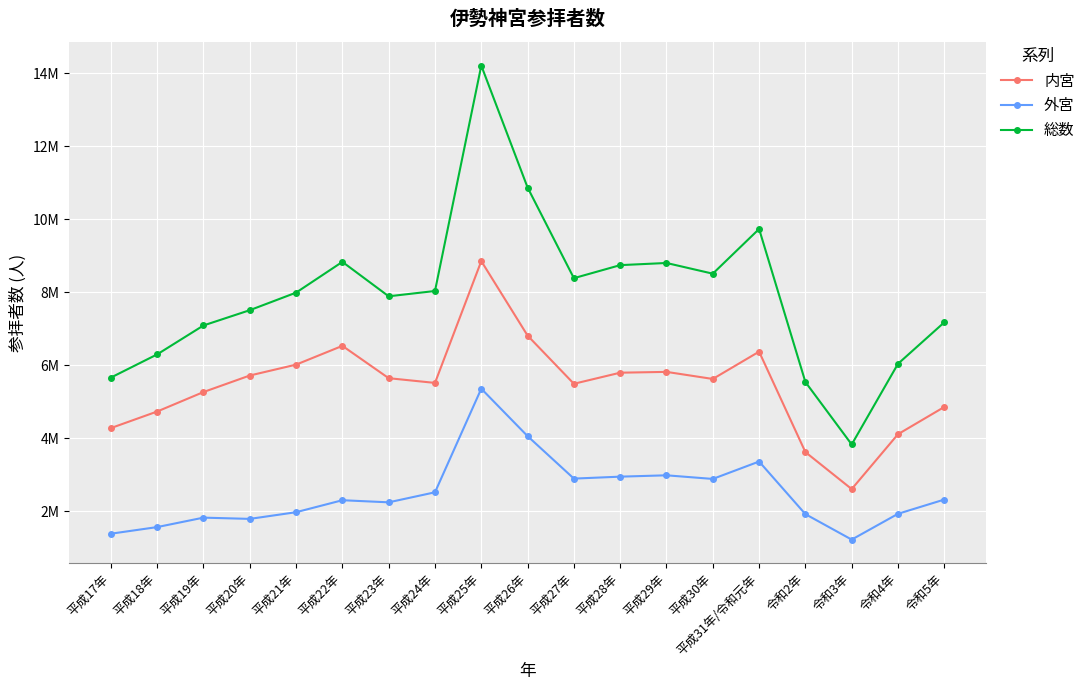

What are all the series names shown in the legend?

内宮, 外宮, 総数